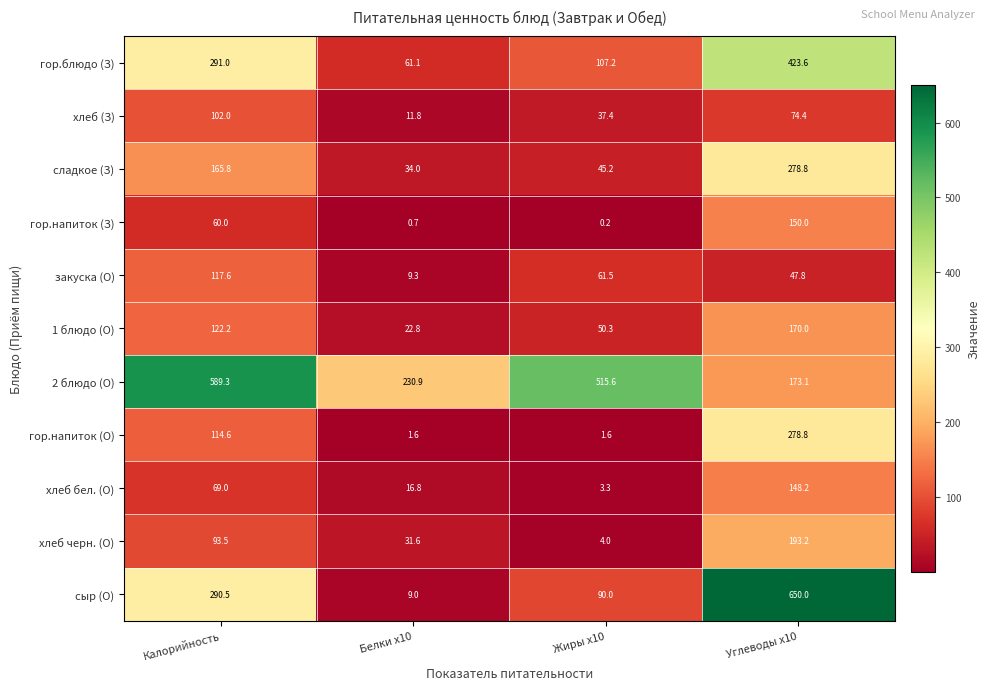

What is the difference between the гор.напиток (О) values at Жиры x10 and Углеводы x10?

277.2